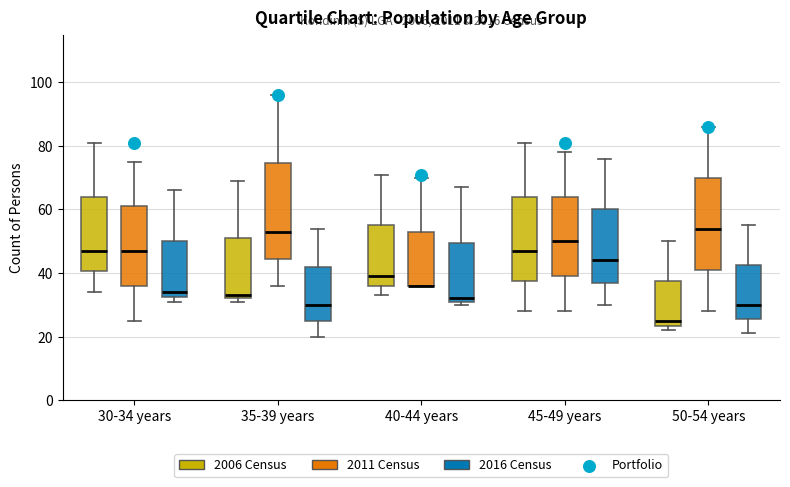

Where does the upper whisker of the box for 40-44 years (2016 Census) end on the y-axis? The values are not printed on the chart, so give them approximately, as read against the axis.

68